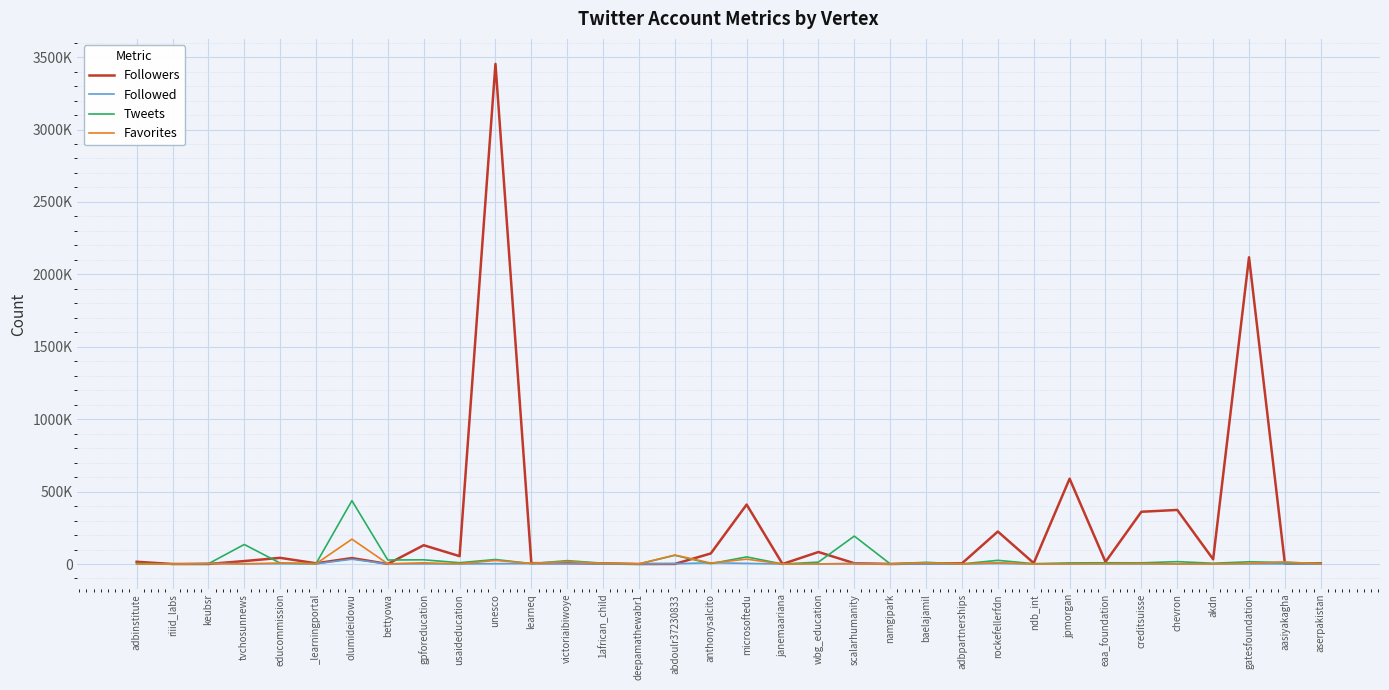

Which series has the largest range (max minus min)?

Followers